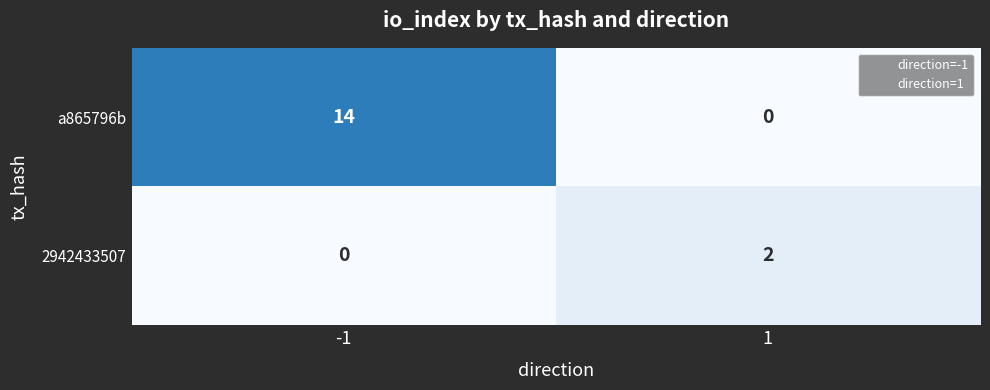

What is the difference between the a865796b values at -1 and 1?

14